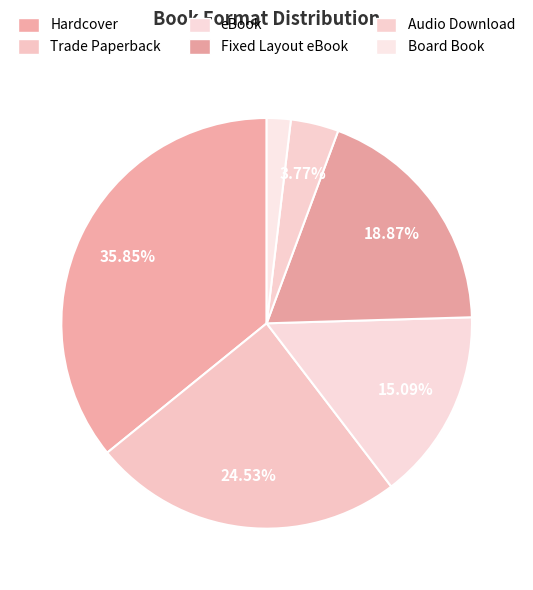

Count the number of slices in the pie.

6